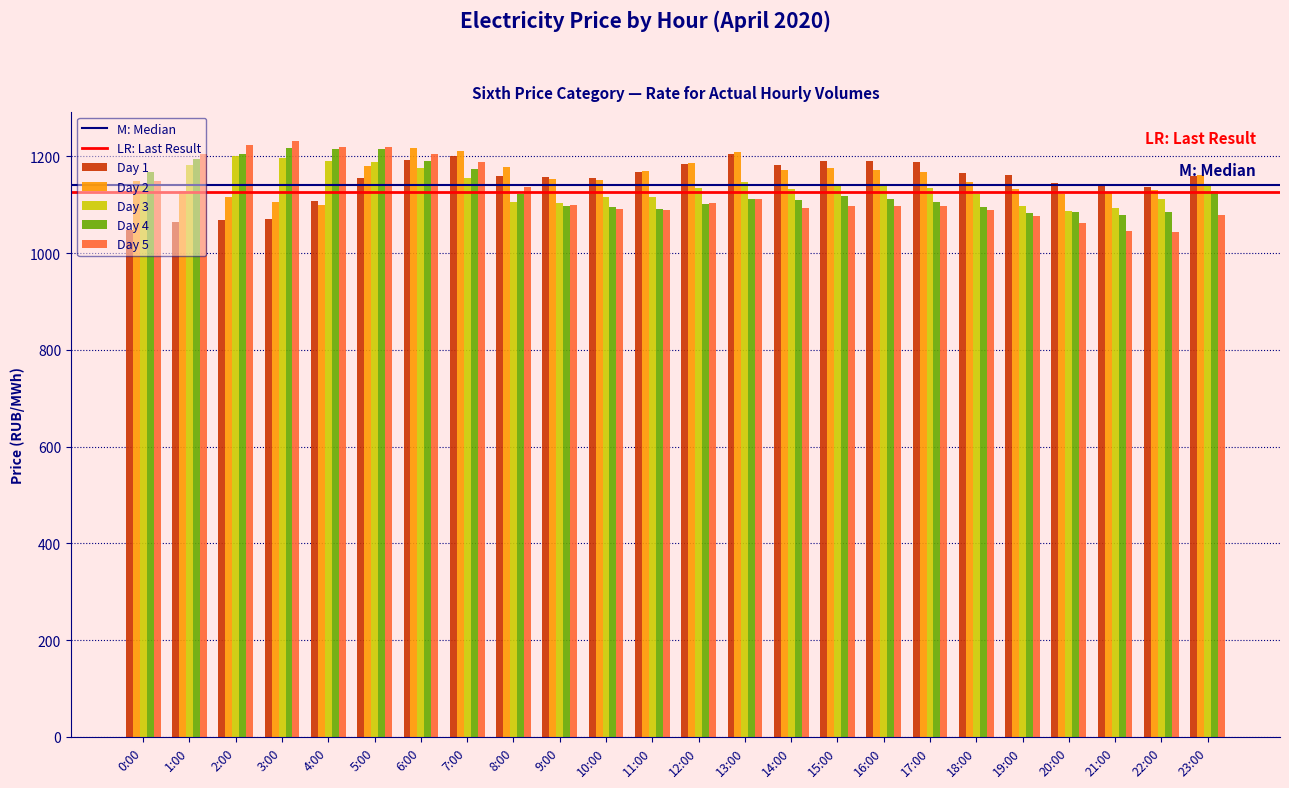

What is the total value across all series at 19:00?

5551.5